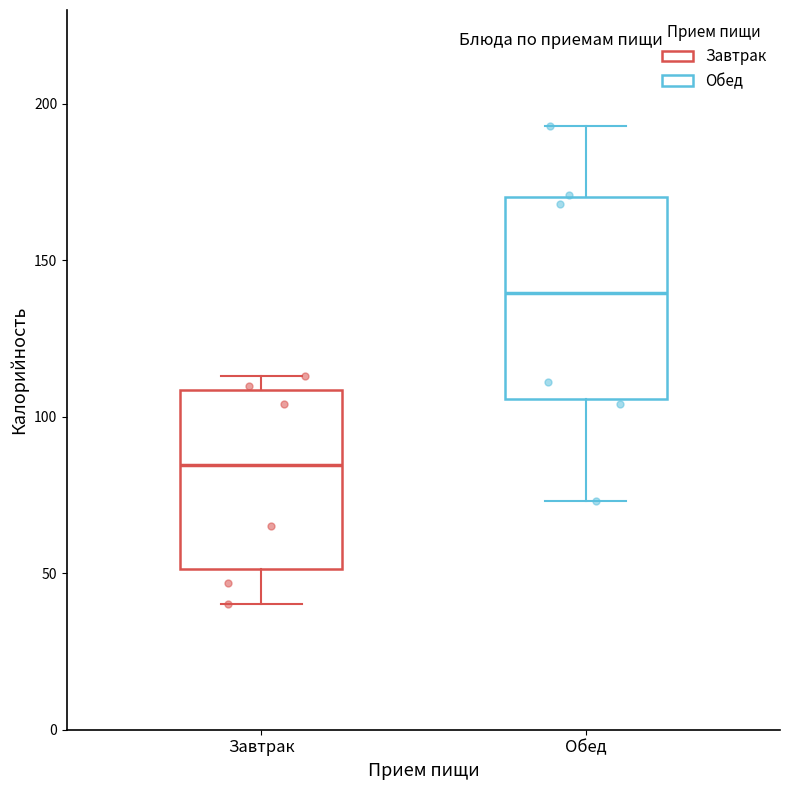

Reading left to right, read every box against the y-axis: the position of its median line, the range the box covers, and the ends of its whiskers. The values are not printed on the chart, so give them approximately, as read against the axis.

Завтрак: median 85, box 50 to 110, whiskers 40 to 115
Обед: median 140, box 105 to 170, whiskers 75 to 195